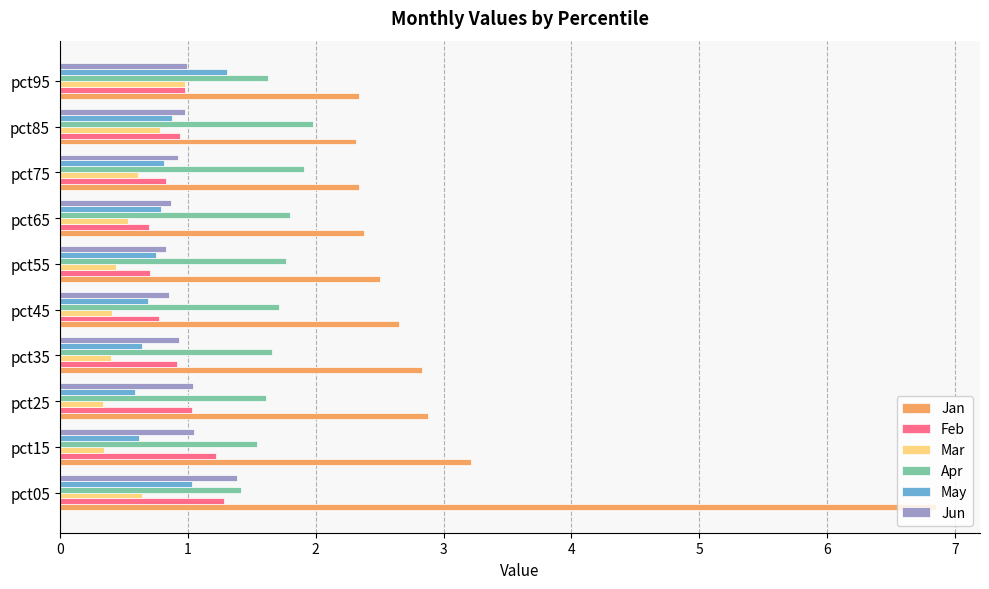

What is the minimum value for May?

0.6